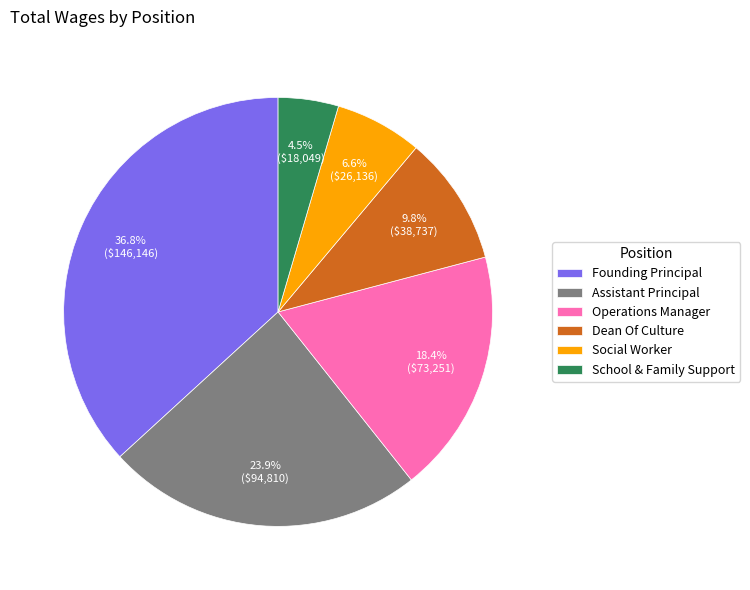

Combined, do Founding Principal and Assistant Principal account for over 50%?

Yes